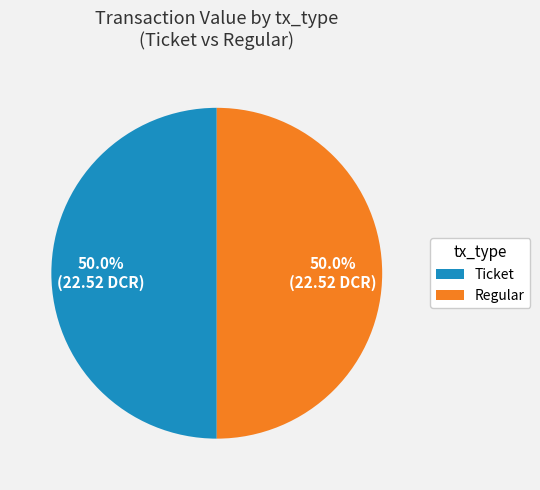

To the nearest percent, what is the average slice percentage?

50%